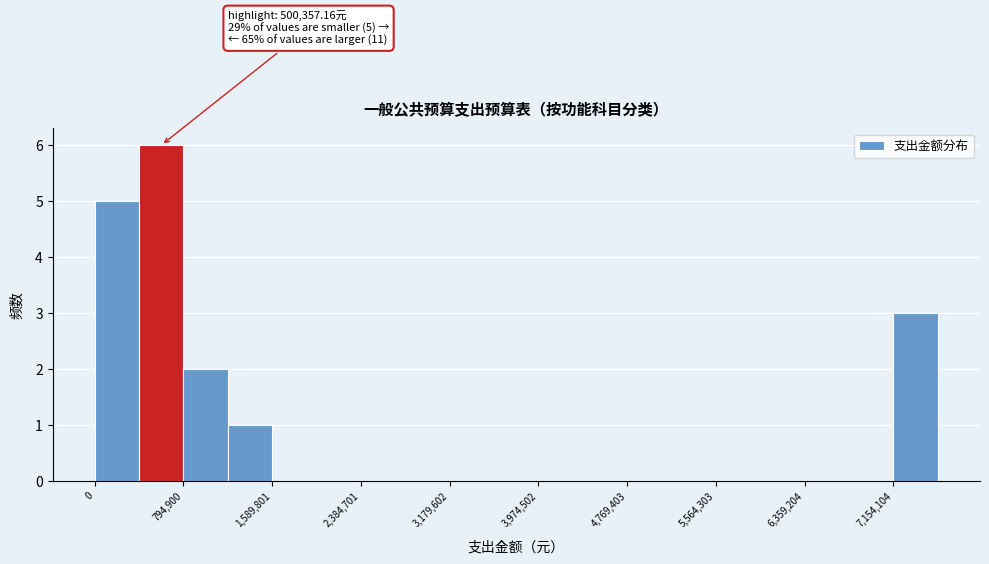

Around what value on the x-axis is the tallest bar? Give the approximate position of its centre, as read against the axis.

600000